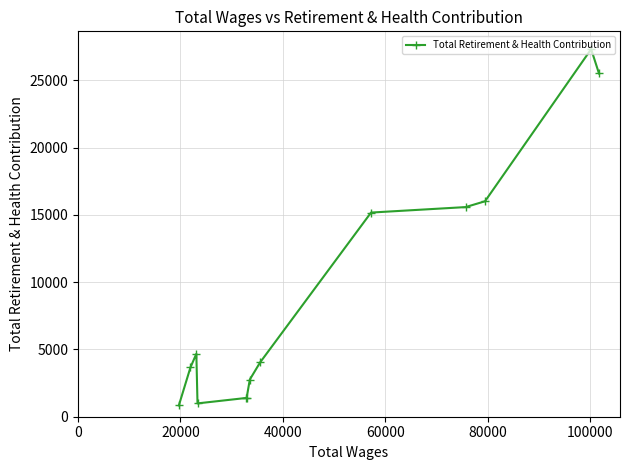

What is the difference between the maximum and minimum values?

26493